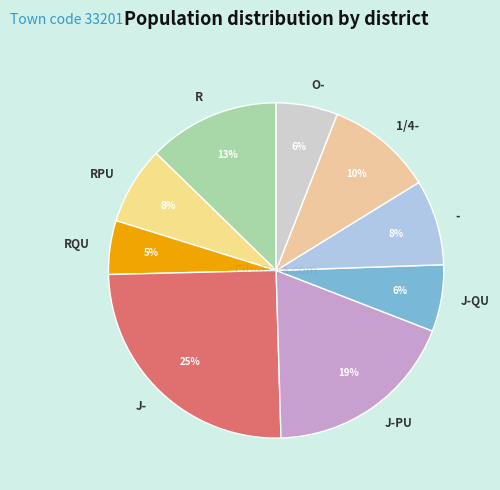

Is the sum of R and J-PU greater than half?

No